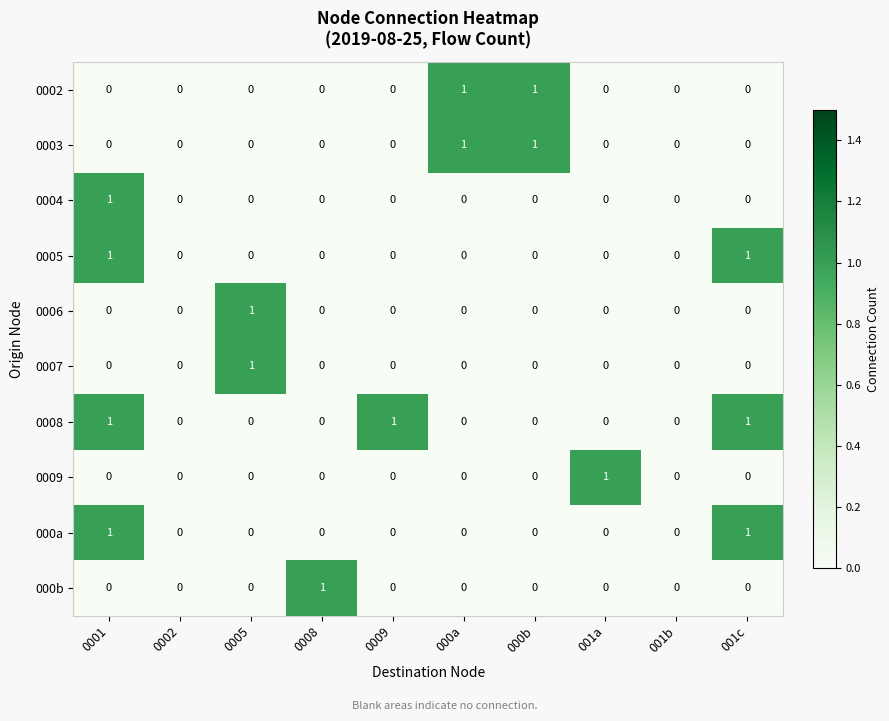

What is the difference between the highest and lowest values at 0001?

1